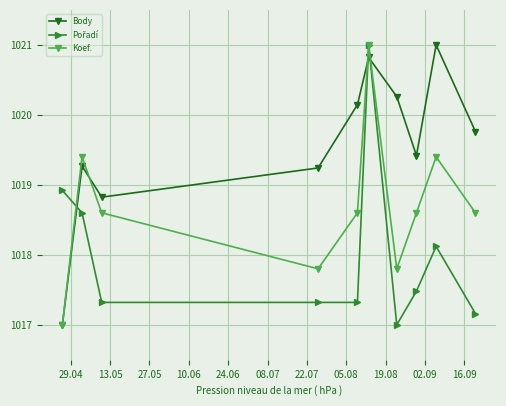

What is the minimum value for Koef.?

1017.0